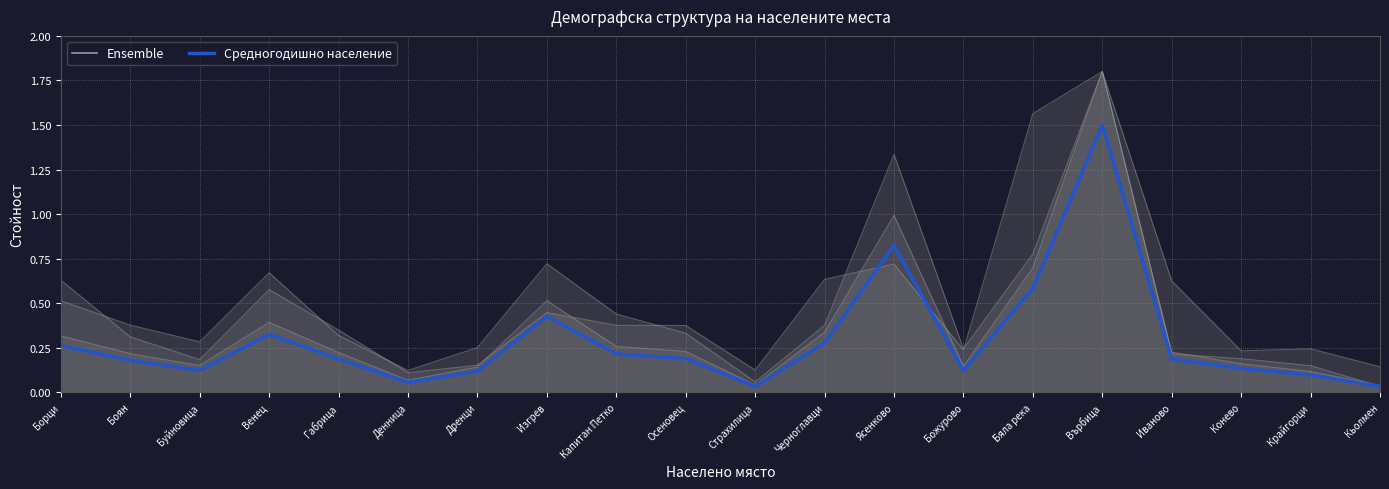

Reading left to right, extract all data points from this chart.

Борци=0.3	Боян=0.2	Буйновица=0.1	Венец=0.3	Габрица=0.2	Денница=0.1	Дренци=0.1	Изгрев=0.4	Капитан Петко=0.2	Осеновец=0.2	Страхилица=0.0	Черноглавци=0.3	Ясенково=0.8	Божурово=0.1	Бяла река=0.6	Върбица=1.5	Иваново=0.2	Конево=0.1	Крайгорци=0.1	Кьолмен=0.0